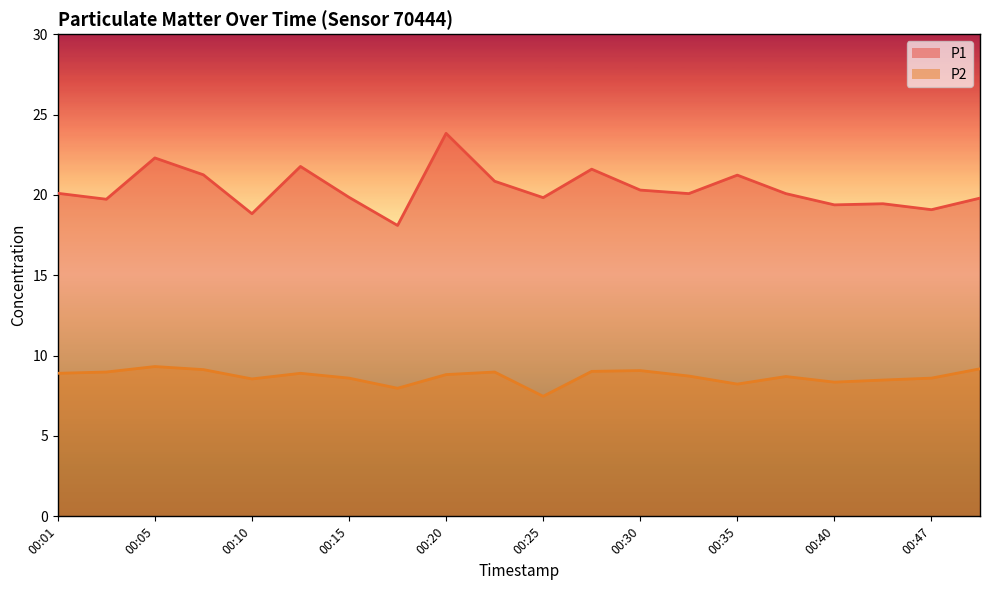

What is the maximum value shown in the chart?

23.8